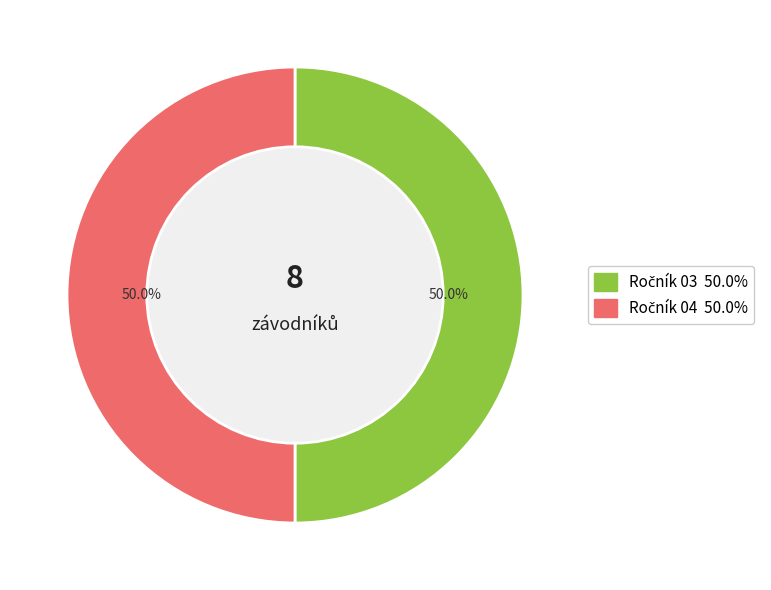

Count the number of slices in the pie.

2